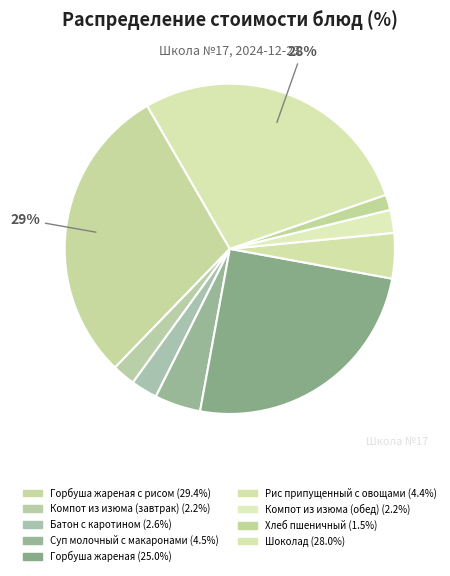

Count the number of slices in the pie.

9